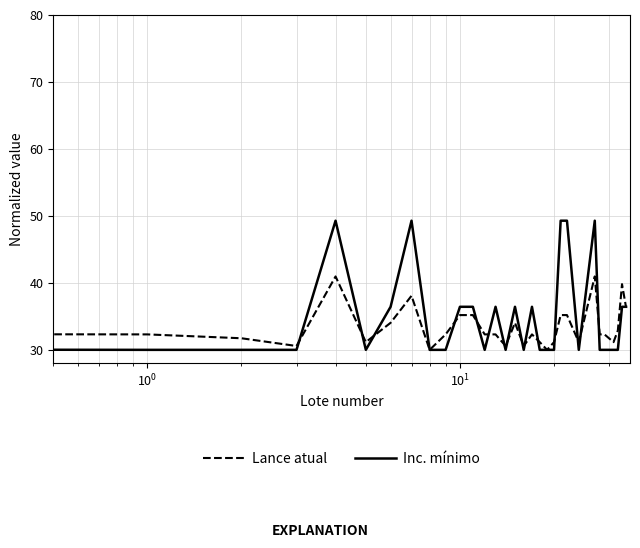

What is the maximum value for Lance atual?

75.0